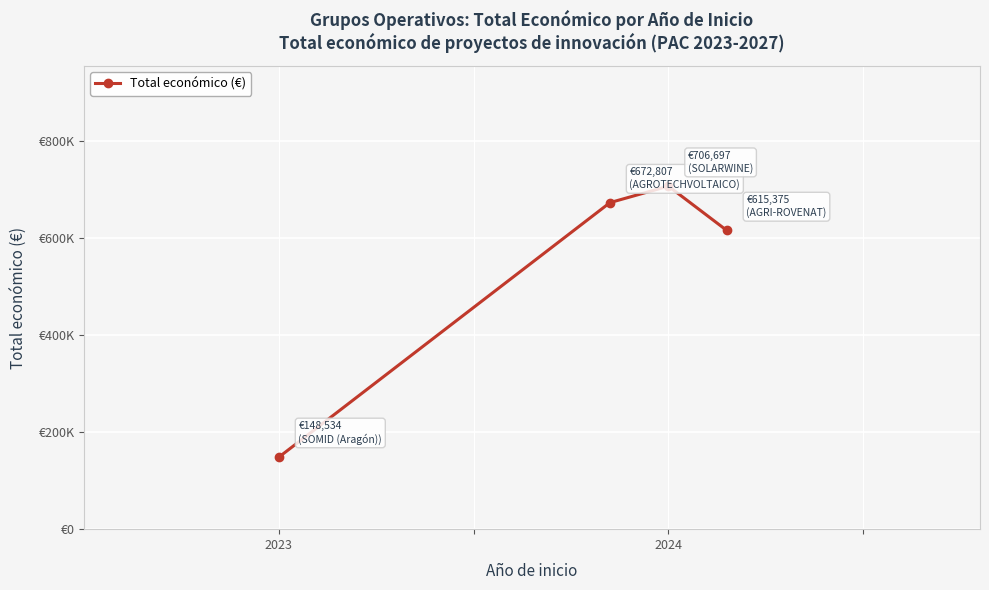

Does the chart have visible grid lines?

Yes